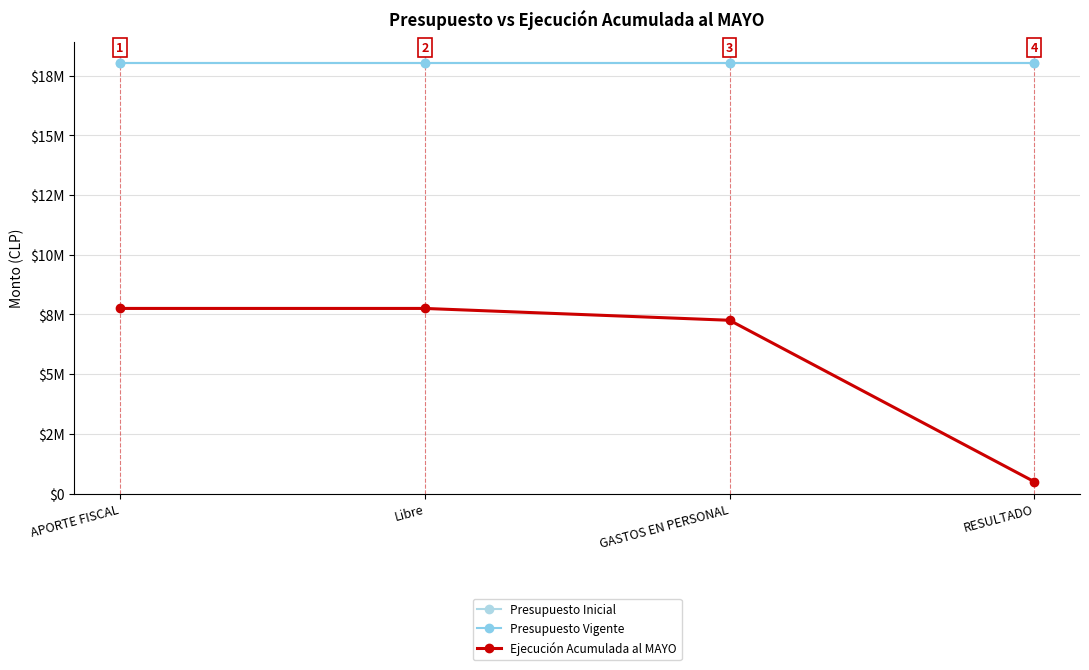

Is it true that Presupuesto Vigente equals 11657319 at RESULTADO?

False